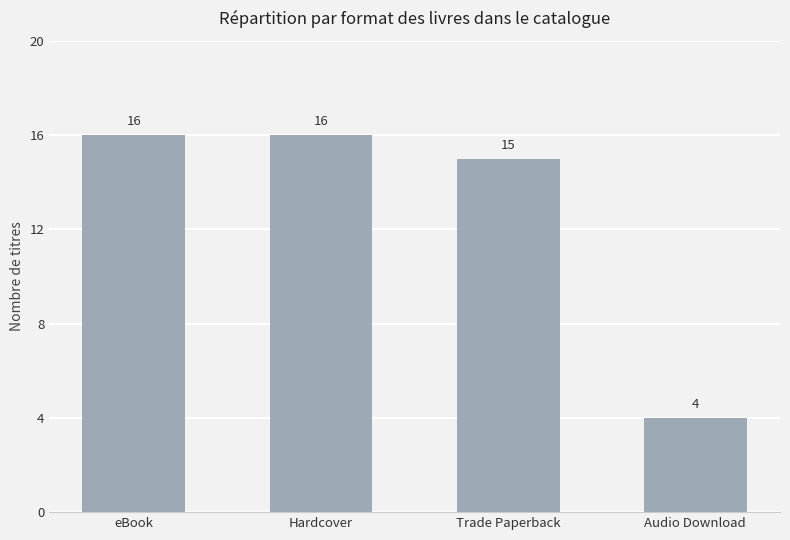

What position from the right is Audio Download?

1